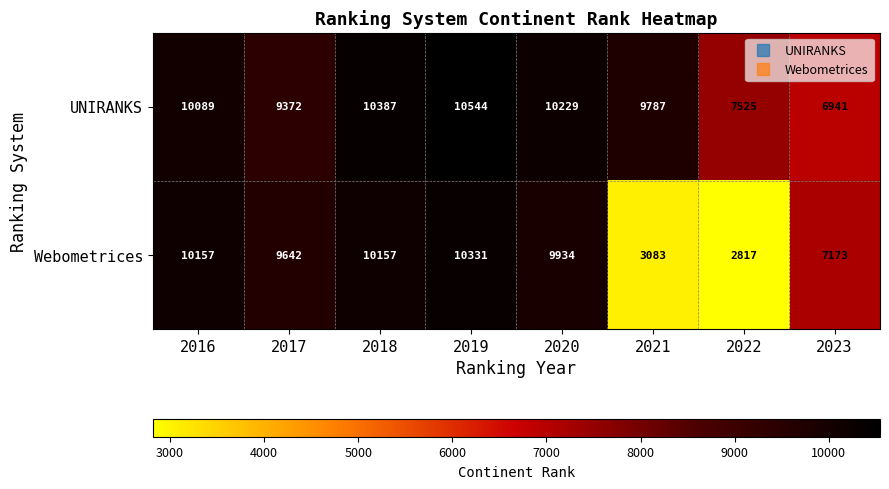

What is the spread (max minus min) of values at 2018?

230